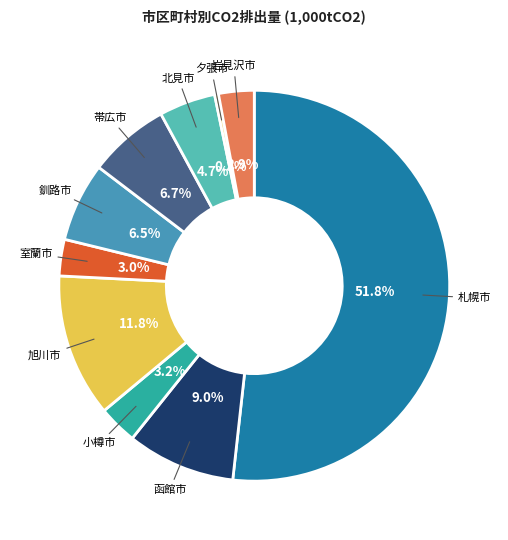

Is 小樽市 the majority of the pie?

No